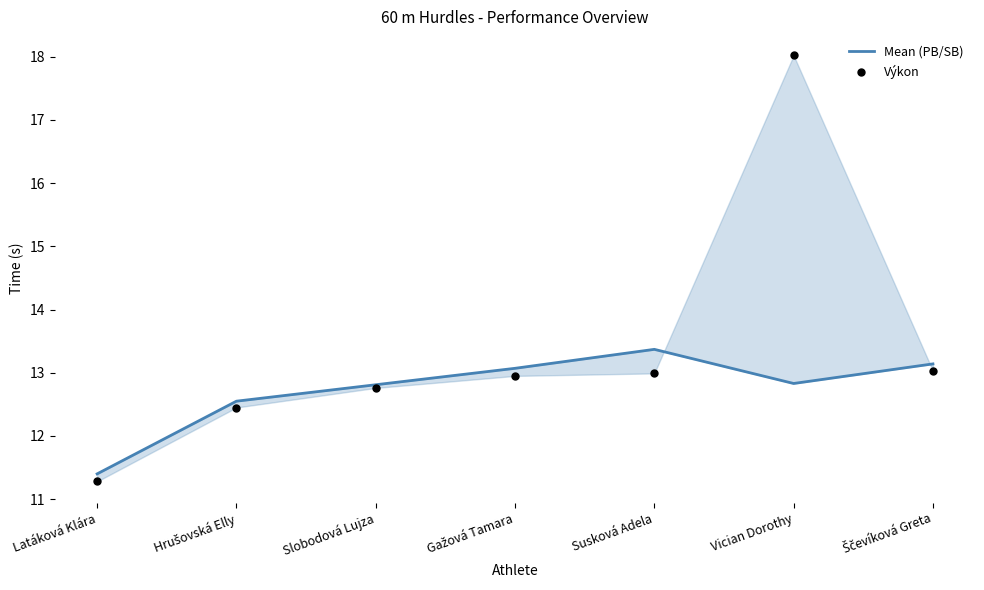

Is the value of Výkon at Slobodová Lujza greater than the value of Mean (PB/SB) at Hrušovská Elly?

Yes